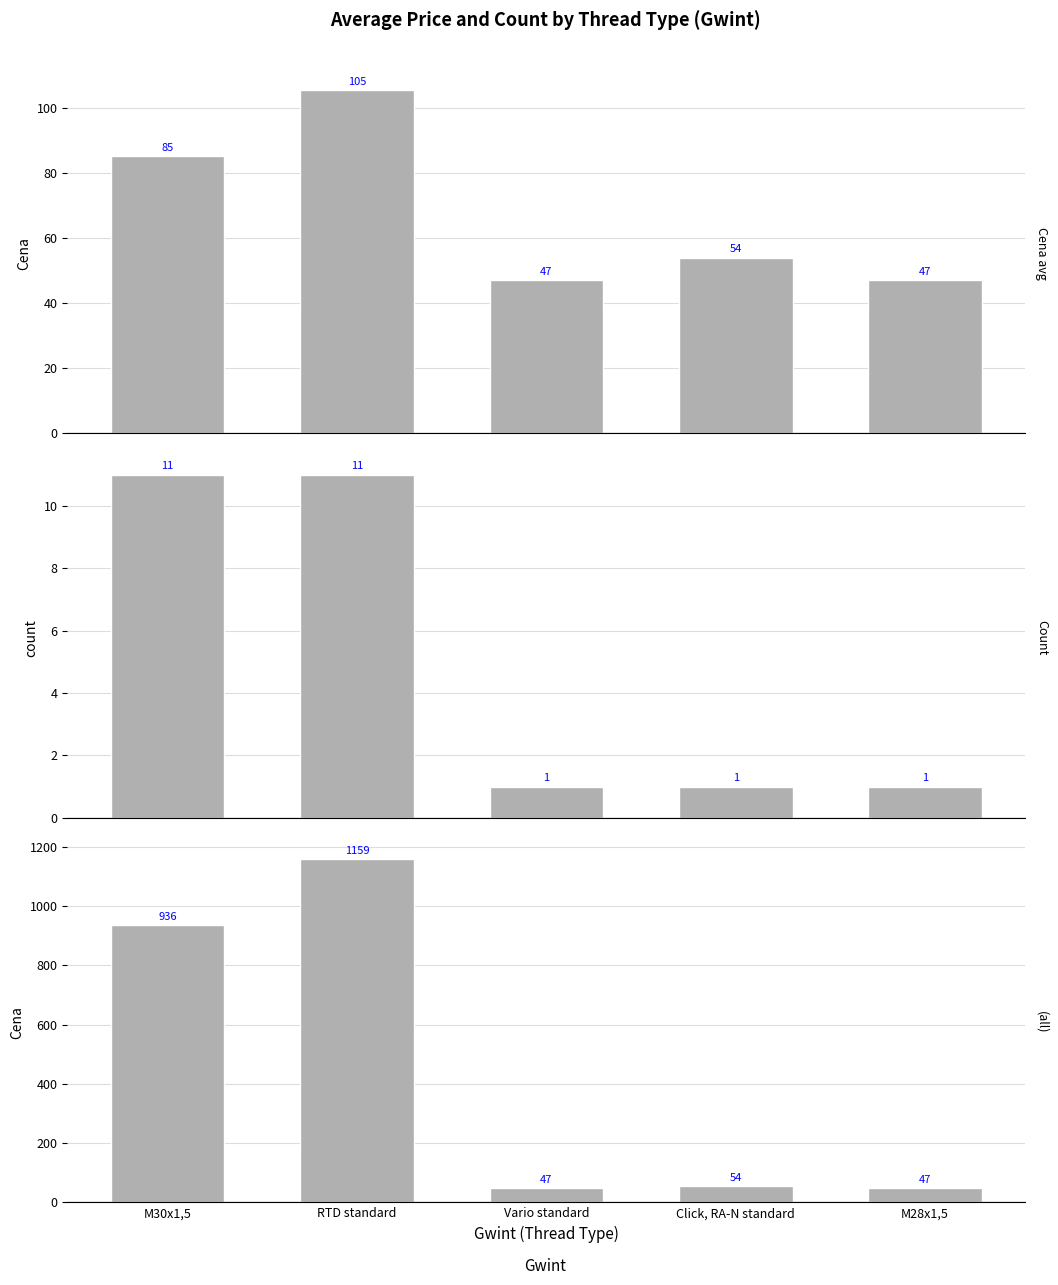

Reading right to left, what are all the values shown in this chart?

Cena avg: 47.0	54.0	47.0	105.4	85.1
Count: 1.0	1.0	1.0	11.0	11.0
(all): 47.0	54.0	47.0	1159.0	936.0